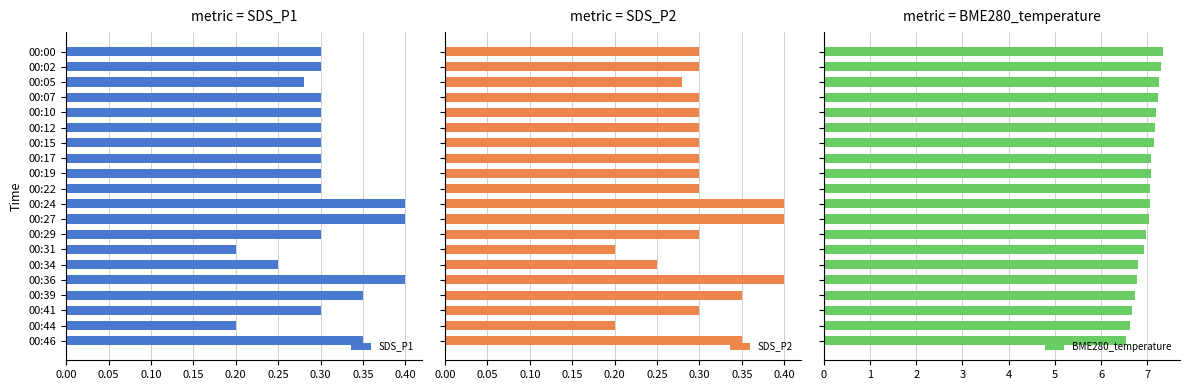

What is the sum of the SDS_P1 values at 00:00 and 00:41?

0.6